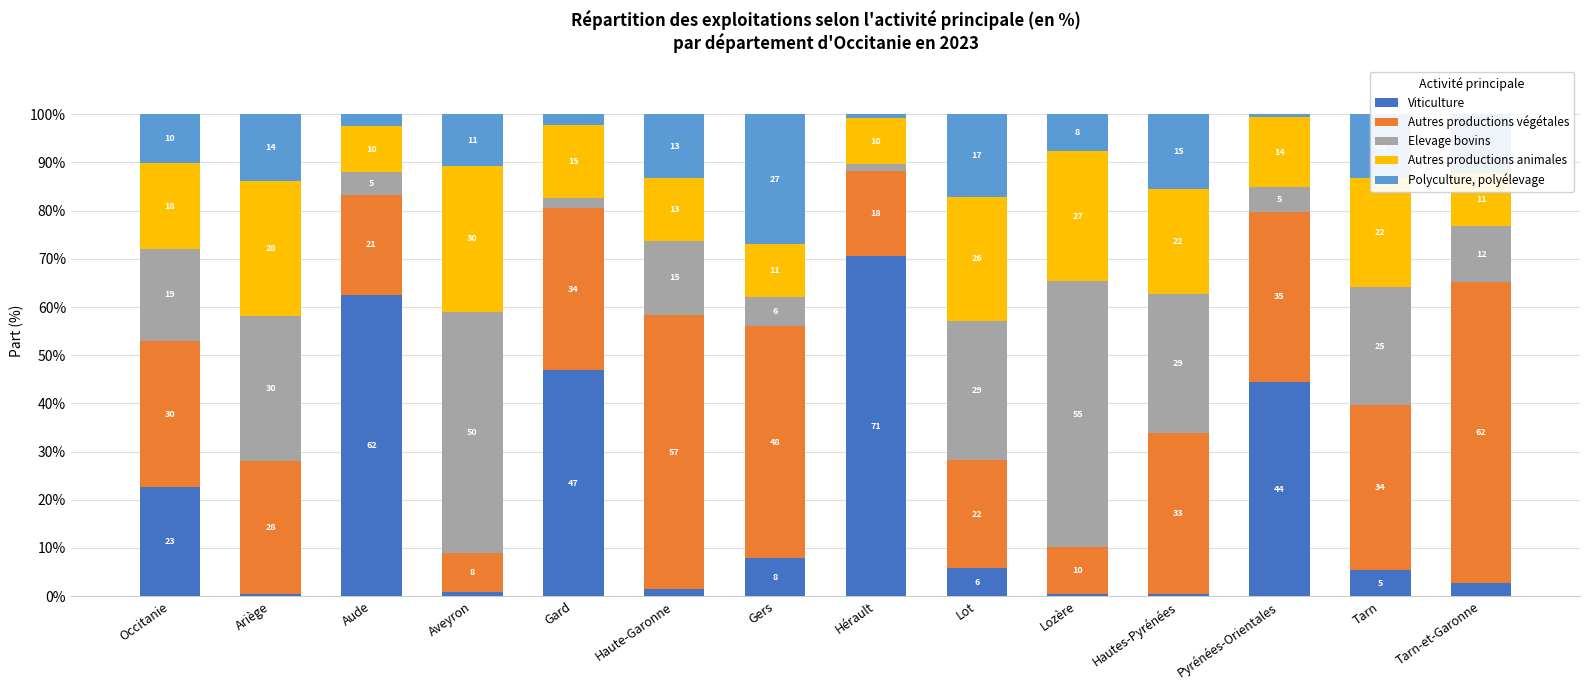

How many bars are there in total?

14